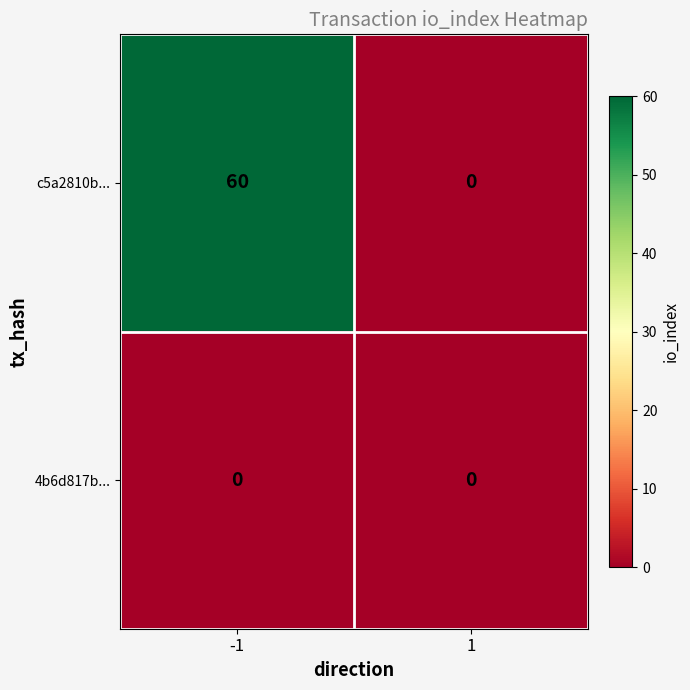

List the series in order of their overall mean, highest first.

c5a2810b..., 4b6d817b...